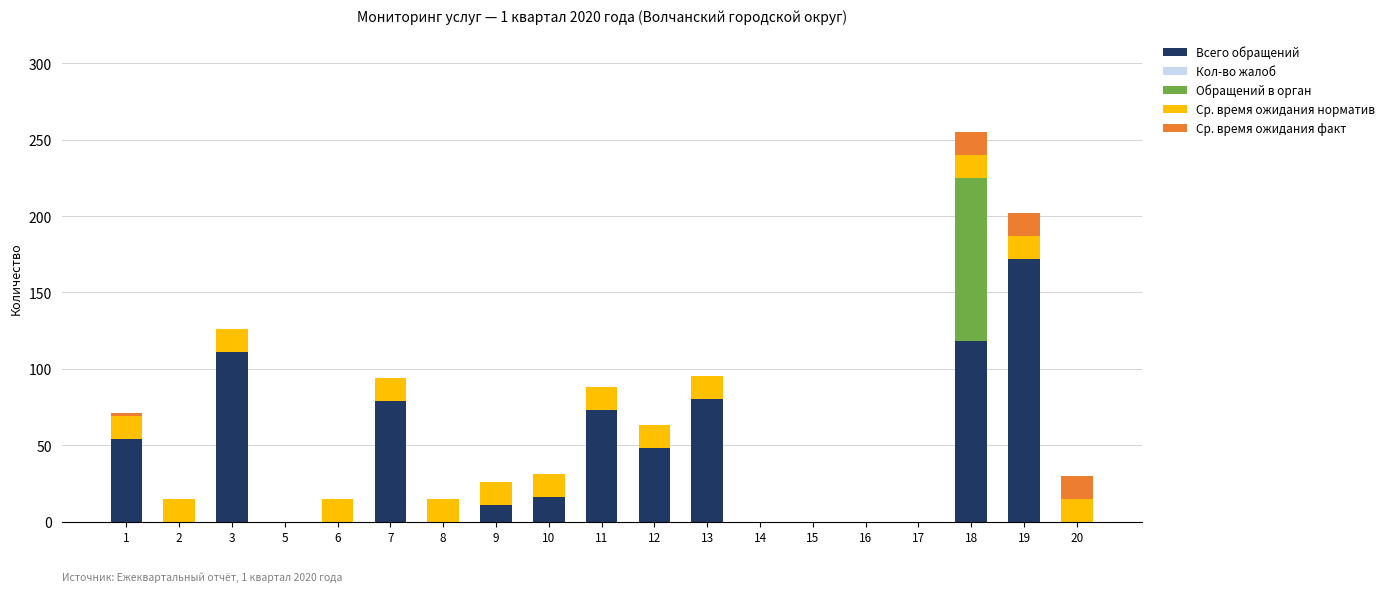

What is the total value across all series at 20?

30